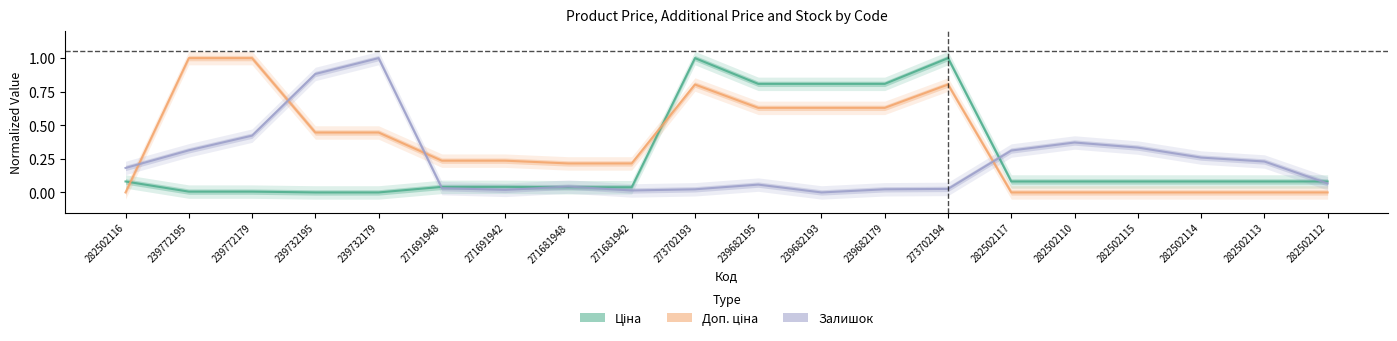

Is the value of Ціна at 271681948 greater than the value of Доп. ціна at 282502110?

Yes